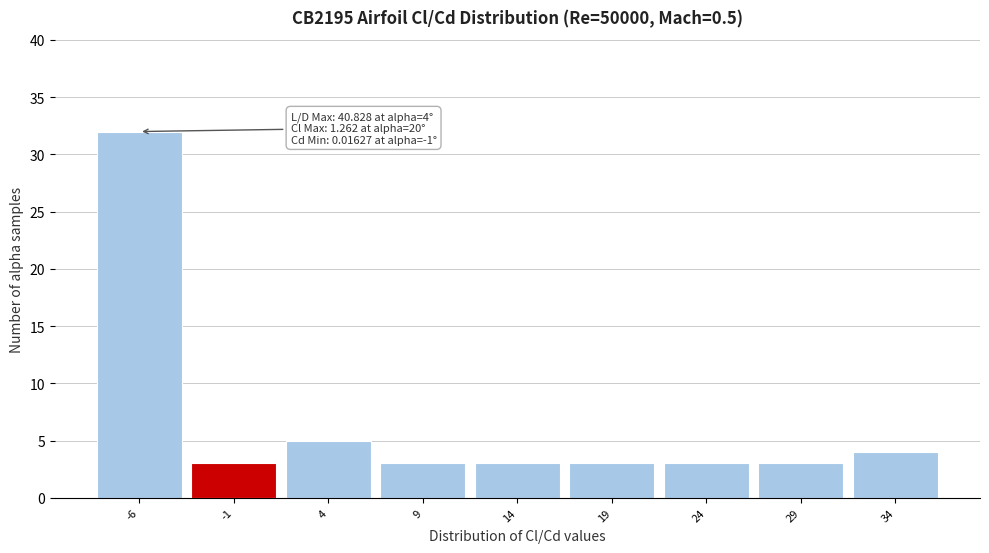

Reading left to right, what are all the values shown in this chart?

32	3	5	3	3	3	3	3	4